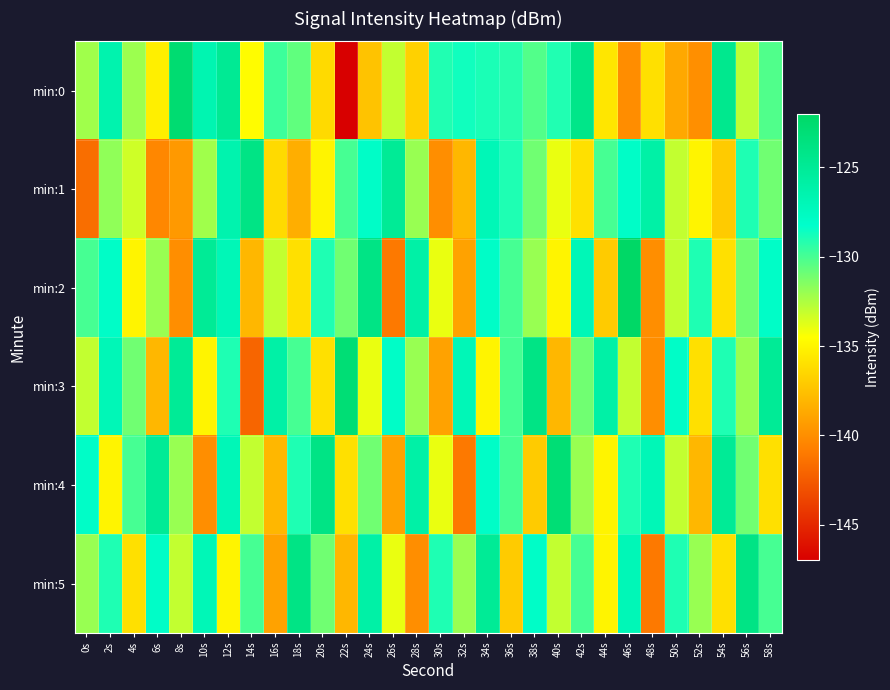

At which category does the chart reach its minimum across all series?

22s